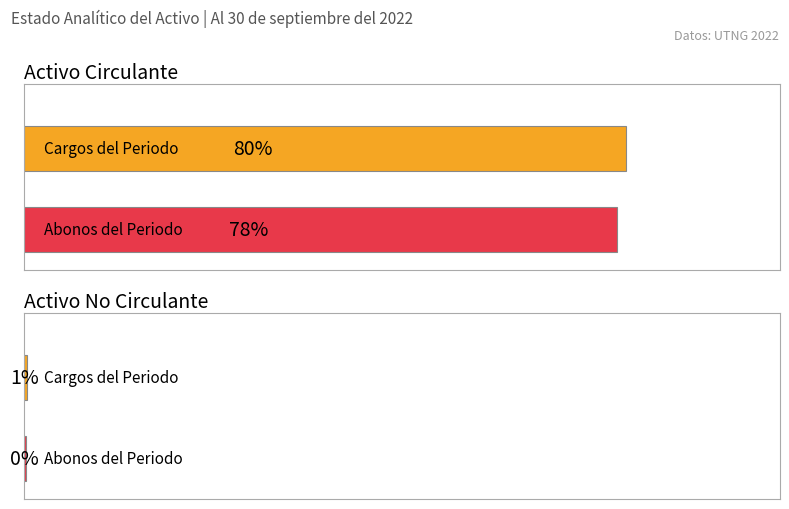

What is the label of the 2nd bar from the right?

Activo Circulante